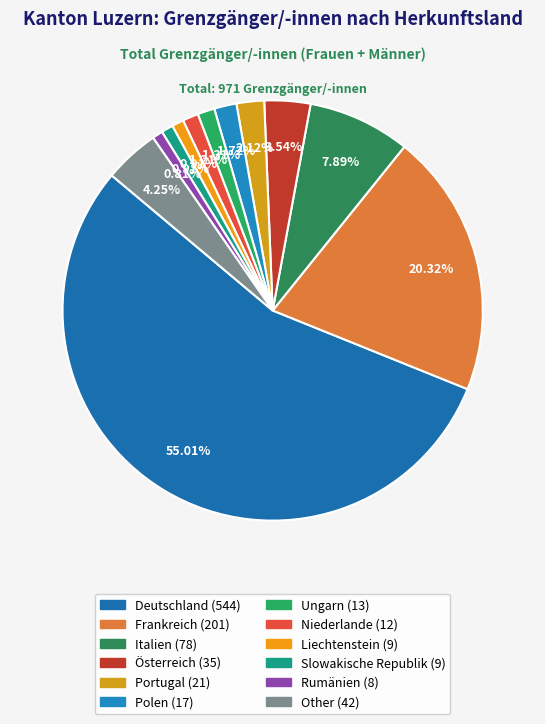

Count the number of slices in the pie.

12